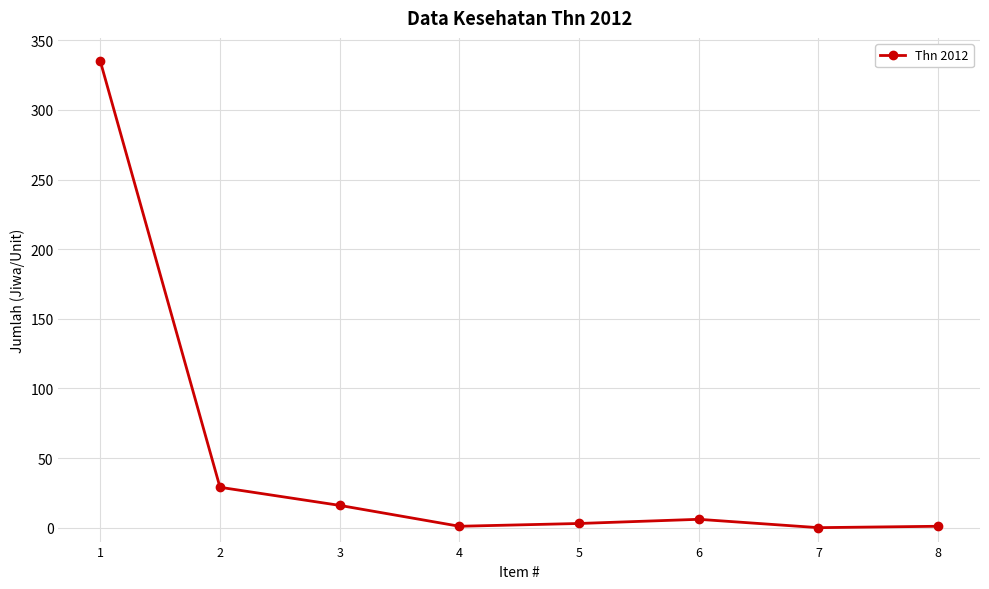

Is it true that the value at 7 is -133?

False